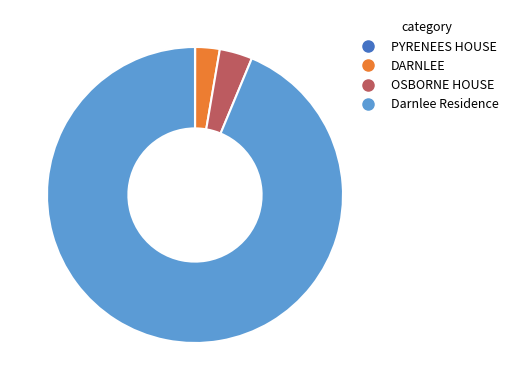

Do OSBORNE HOUSE and Darnlee Residence together represent more than half of the pie?

Yes